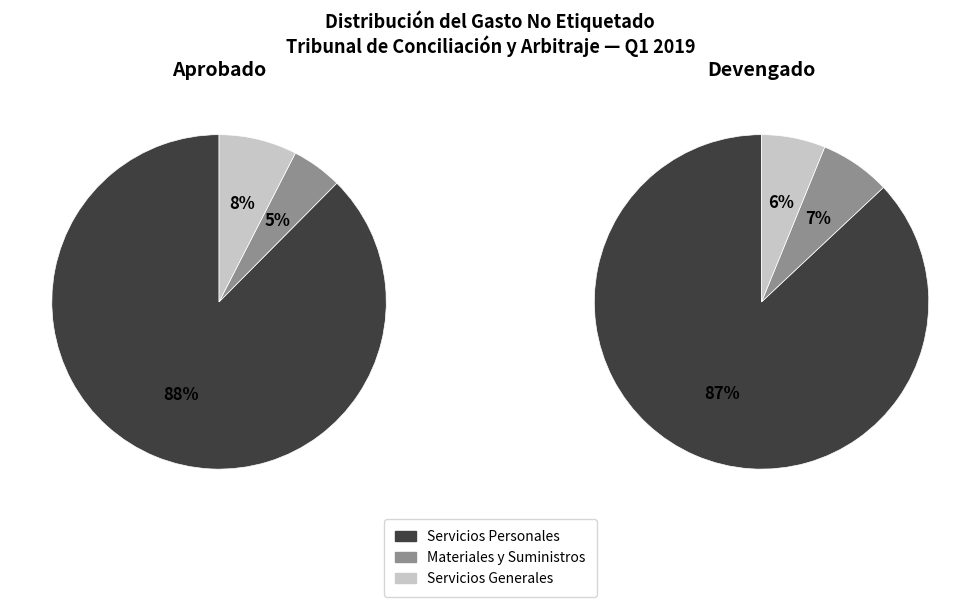

How many segments does this pie chart have?

3